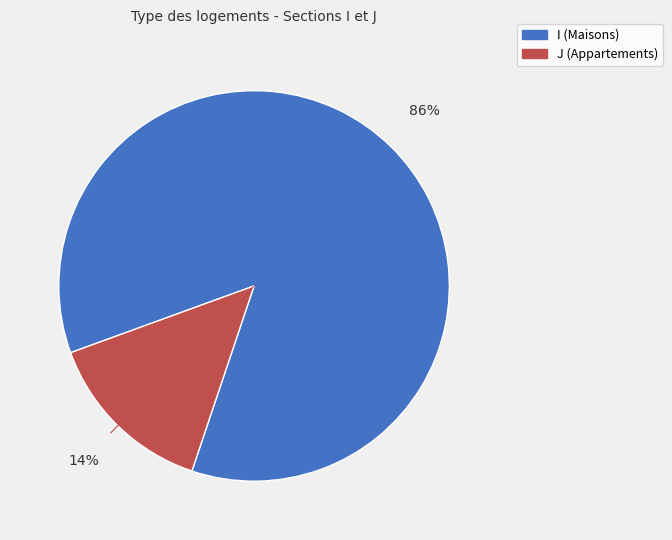

Which category has the smallest portion of the pie?

J